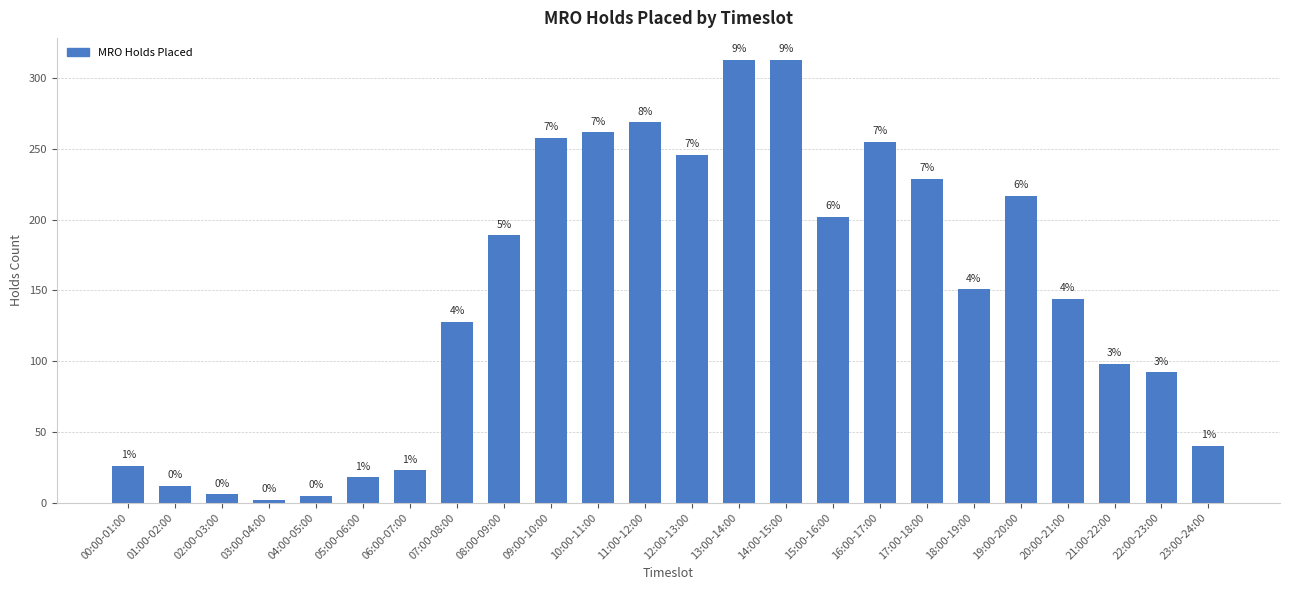

Are the bars horizontal?

No